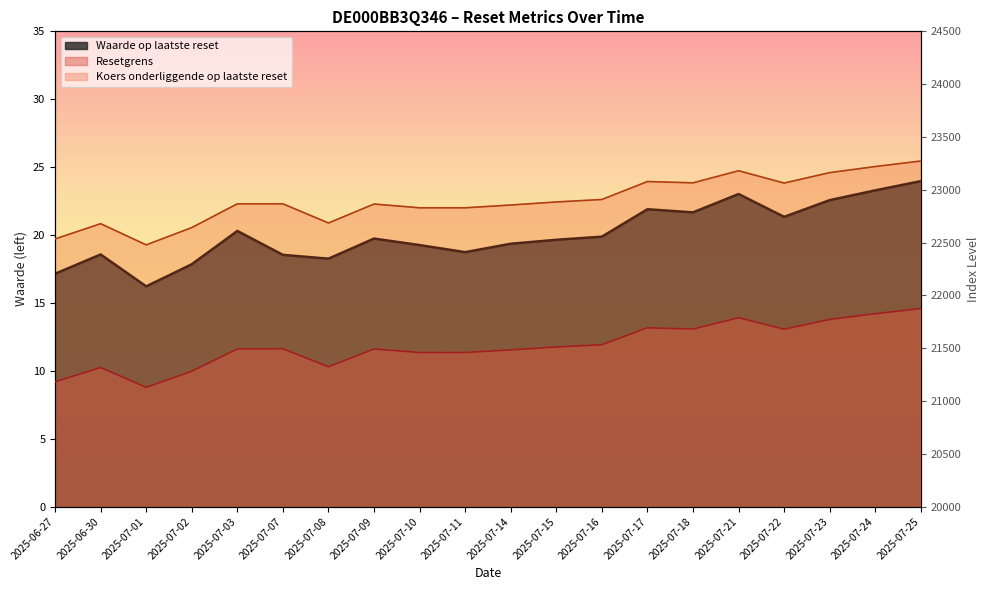

True or false: Waarde op laatste reset has more than 2 points higher than both neighbors.

True